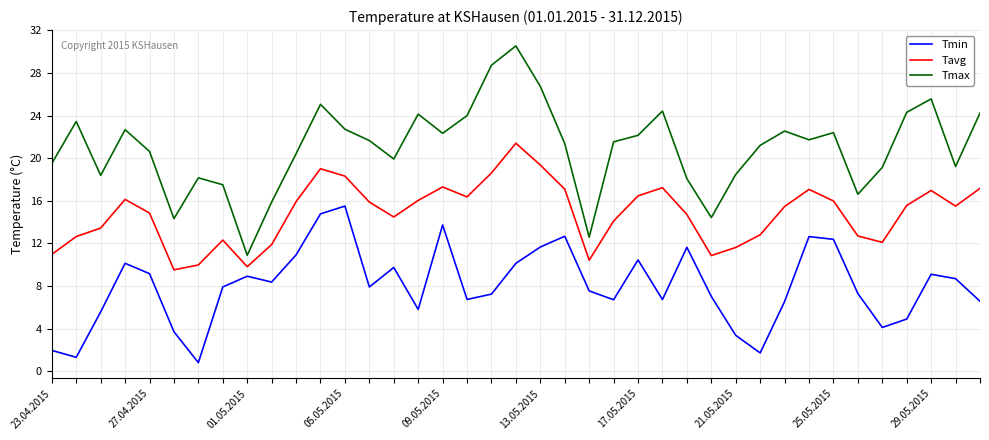

List the series in order of their overall mean, lowest first.

Tmin, Tavg, Tmax